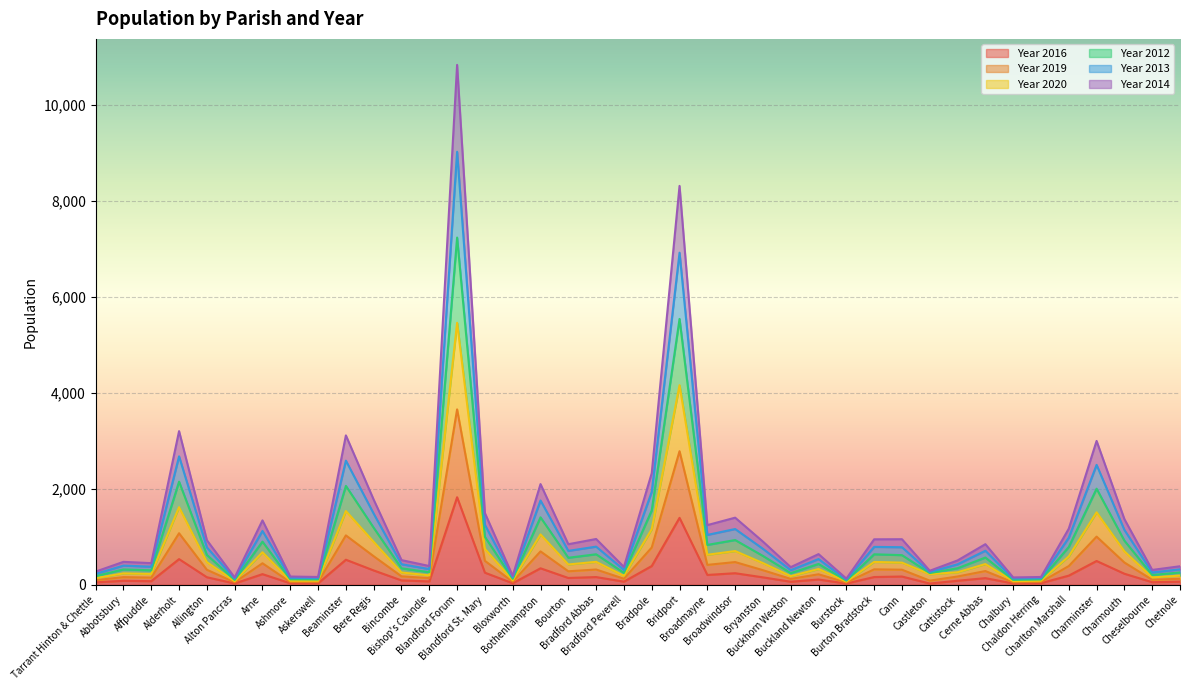

The value of Year 2012 at Bradford Abbas is 1481.1. True or false?

False